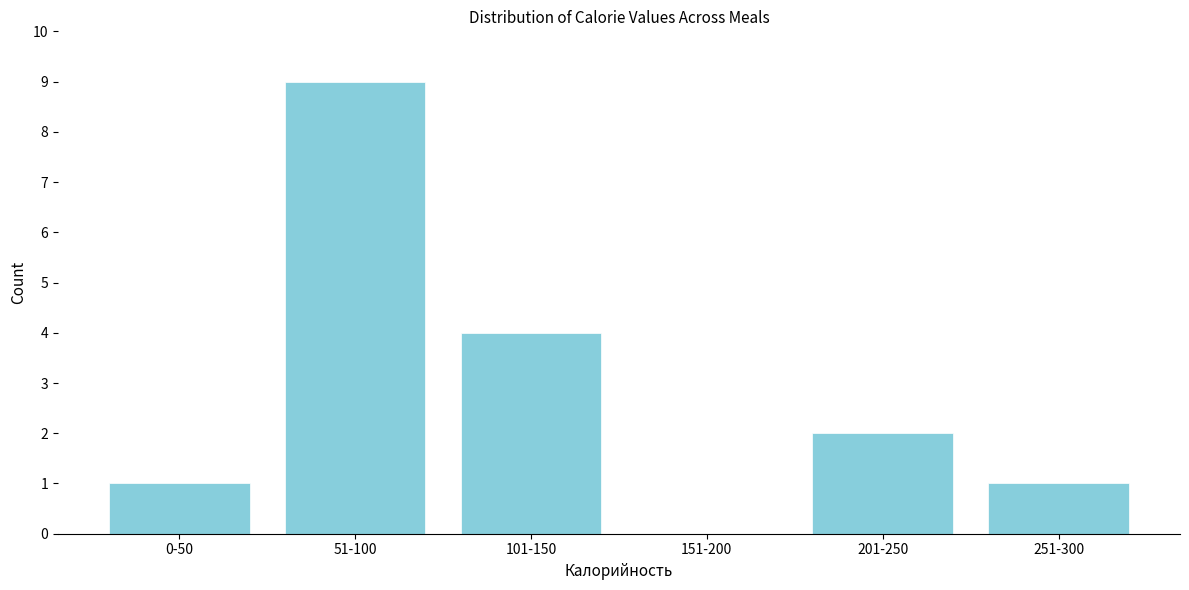

Reading left to right, extract all data points from this chart.

0-50=1	51-100=9	101-150=4	151-200=0	201-250=2	251-300=1